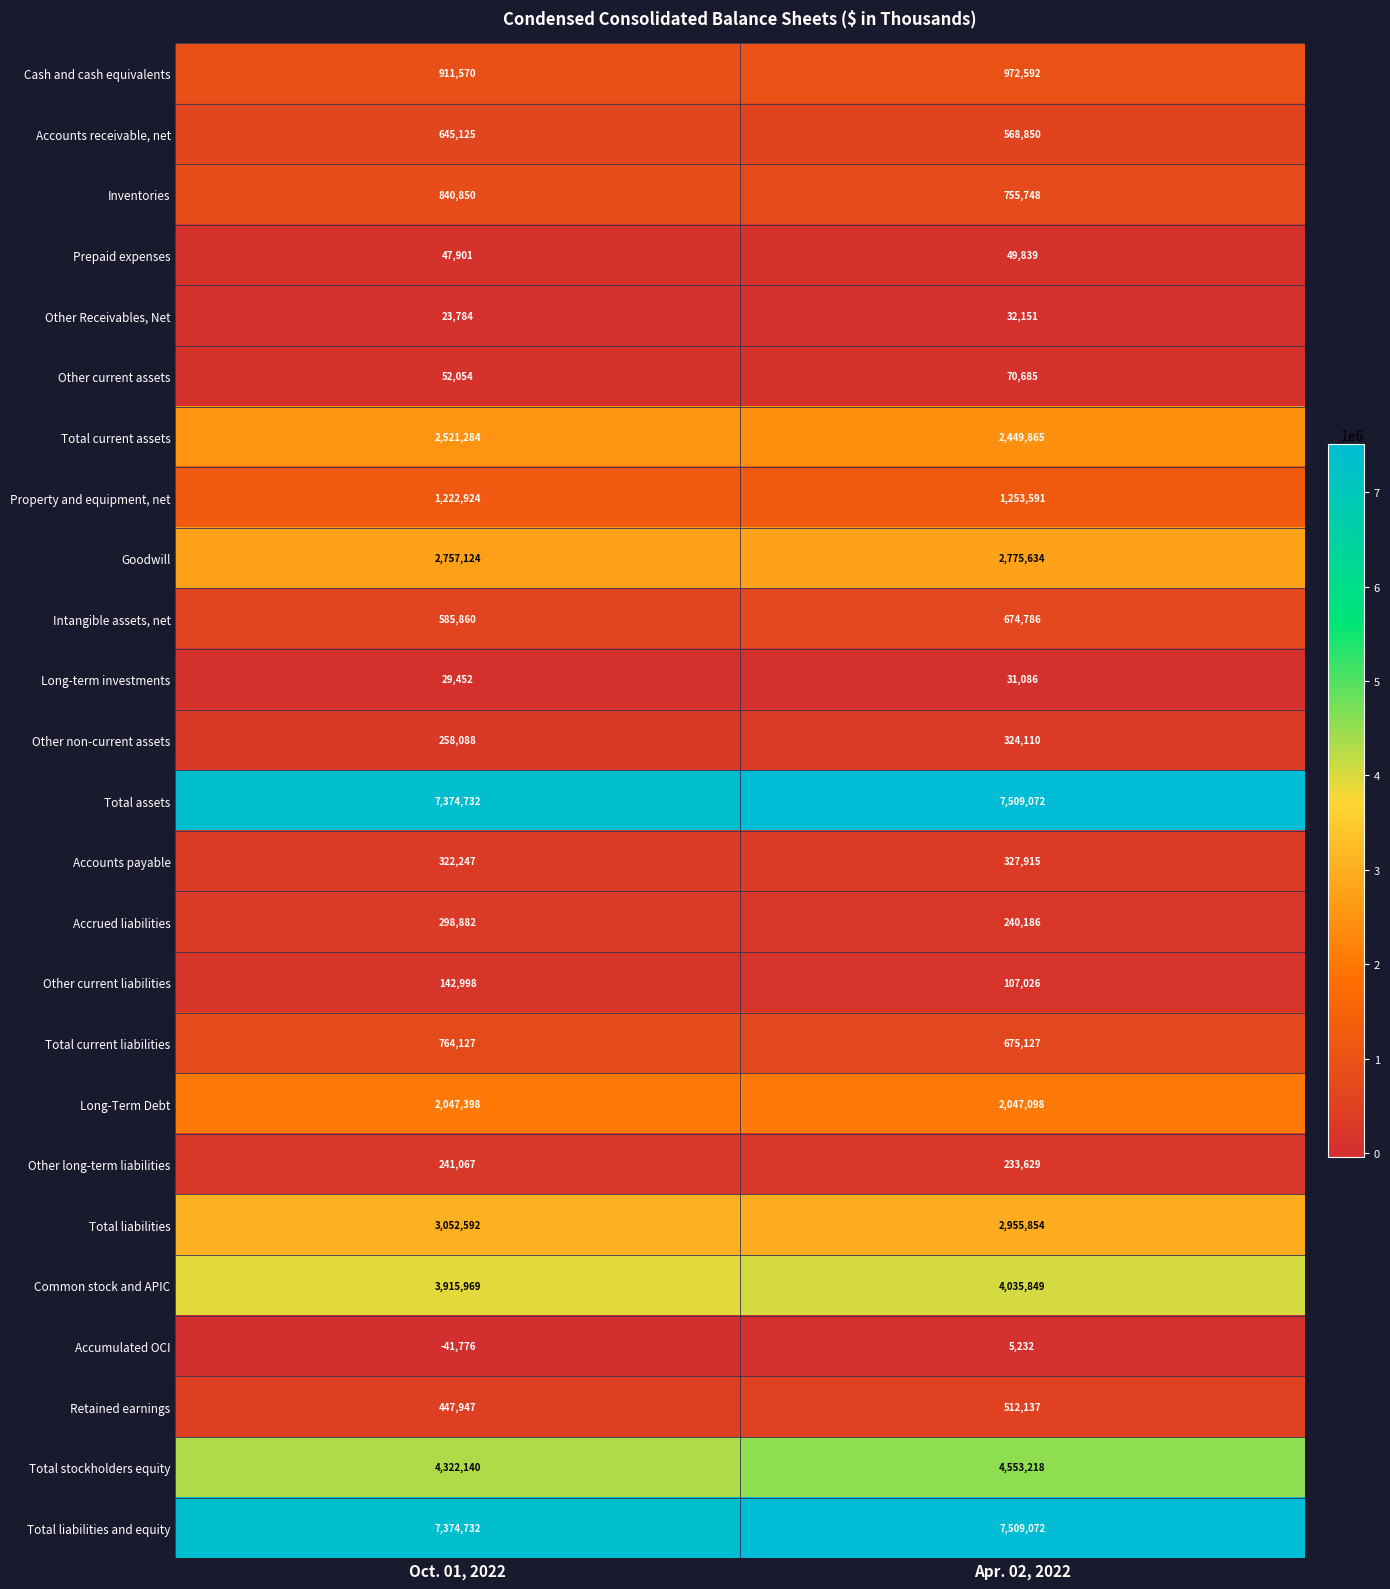

What is the total value across all series at Oct. 01, 2022?

40159071